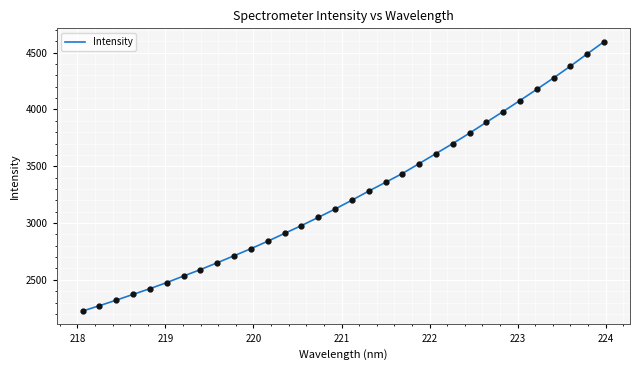

What is the smallest value displayed?

2224.9